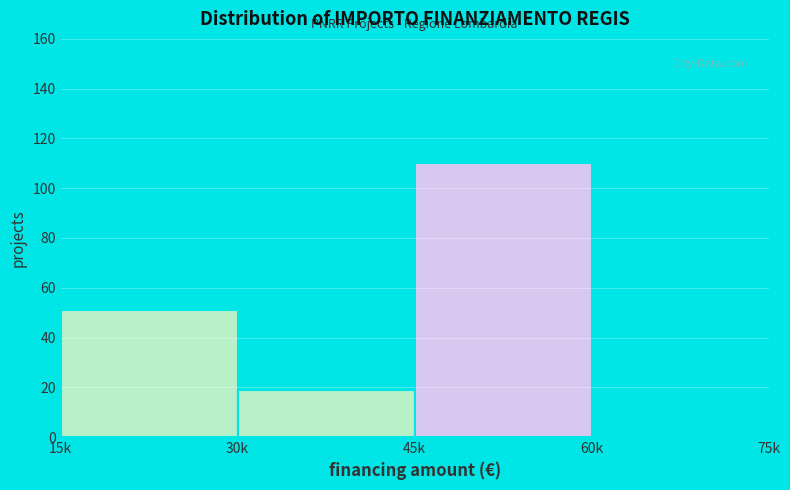

Reading left to right, what are all the values shown in this chart?

15k=51	30k=19	45k=110	60k=0